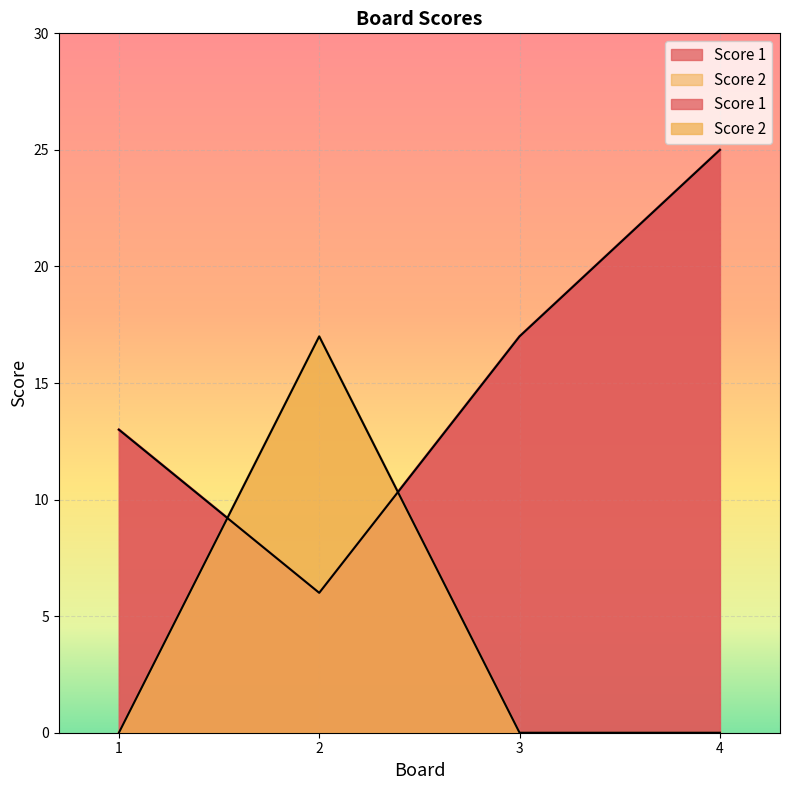

The Score 2 series shows 12 at 4. True or false?

False